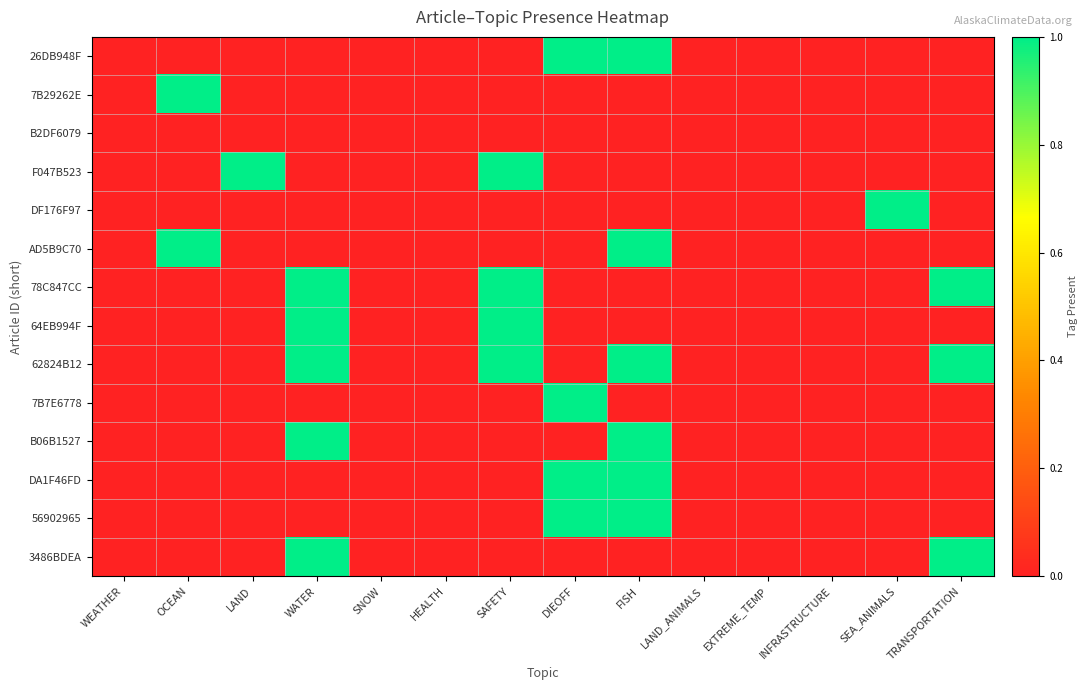

At which category is the sum across all series the highest?

FISH